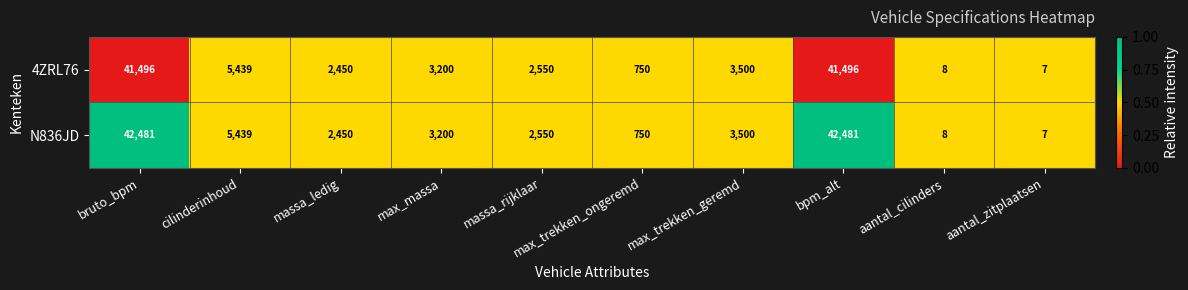

What is the highest value of the 4ZRL76 series?

41496